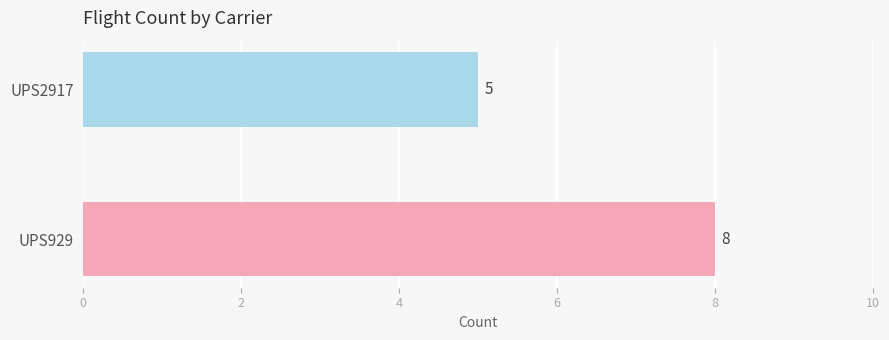

How many bars are there in total?

2